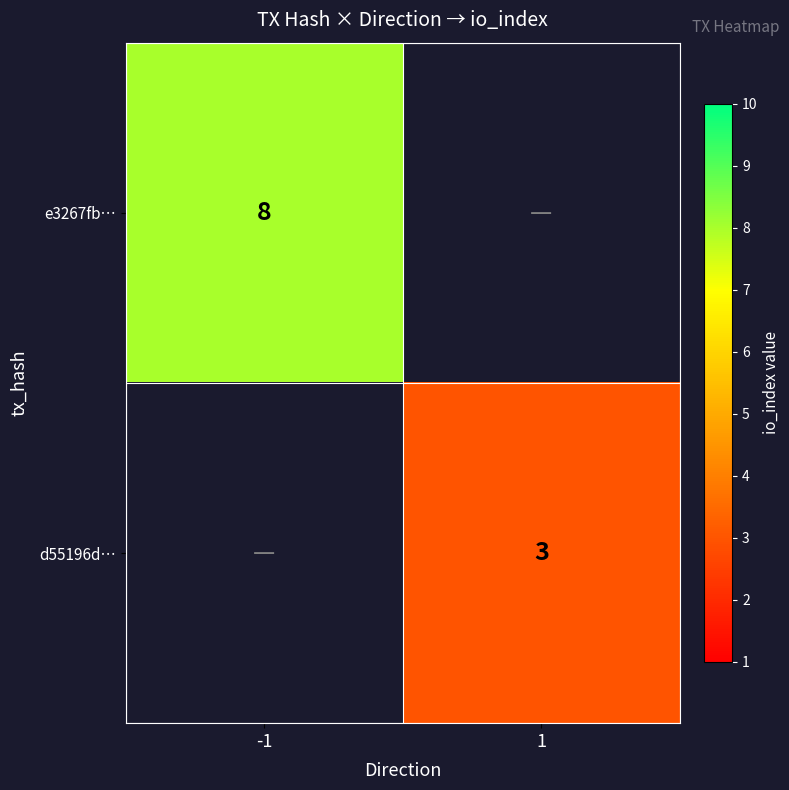

The value of e3267fb… at -1 is 8. True or false?

True